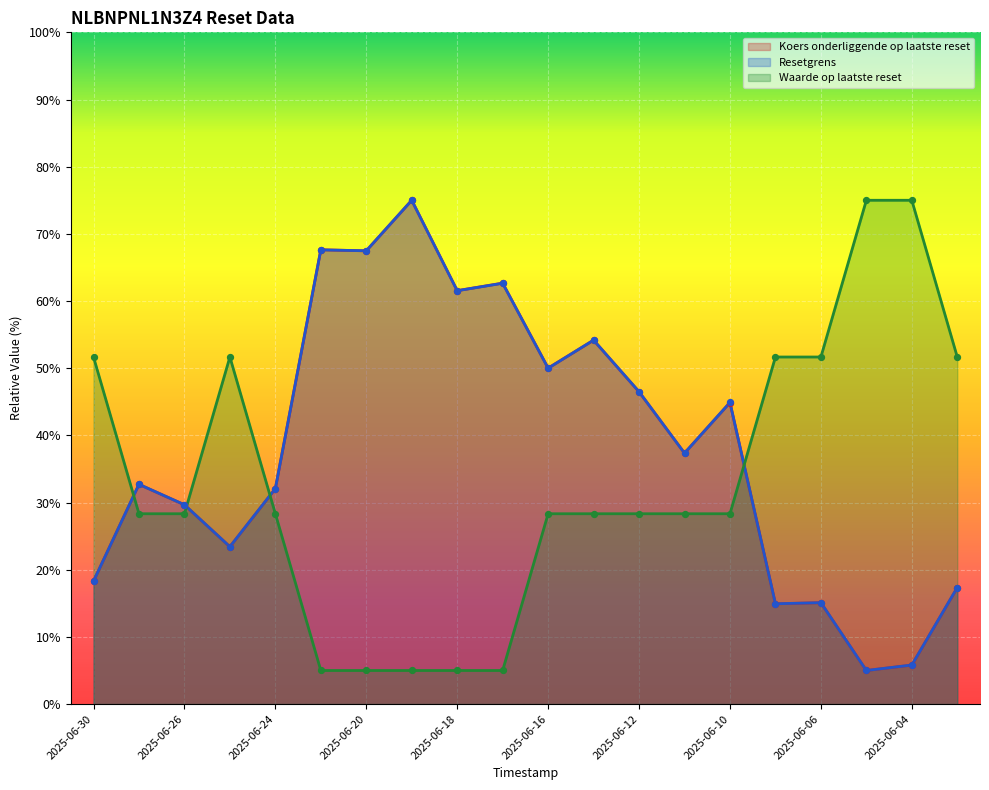

At which category is the sum across all series the highest?

2025-06-19